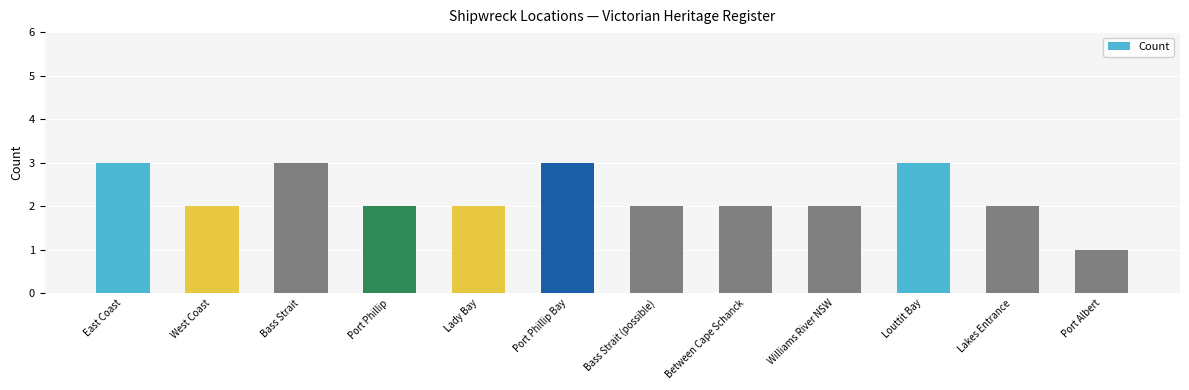

What is the label of the 4th bar from the right?

Williams River NSW